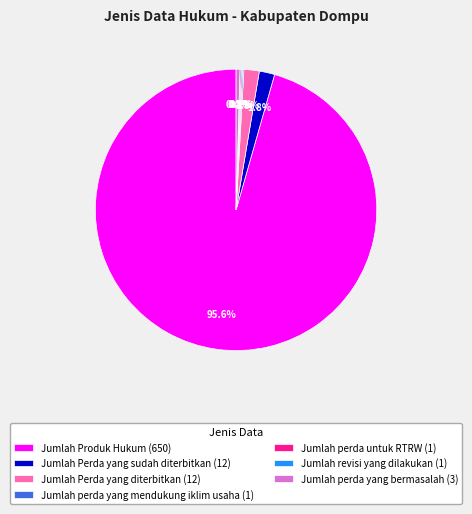

What percentage is NOT represented by Jumlah Perda yang diterbitkan (12)?

98.2%